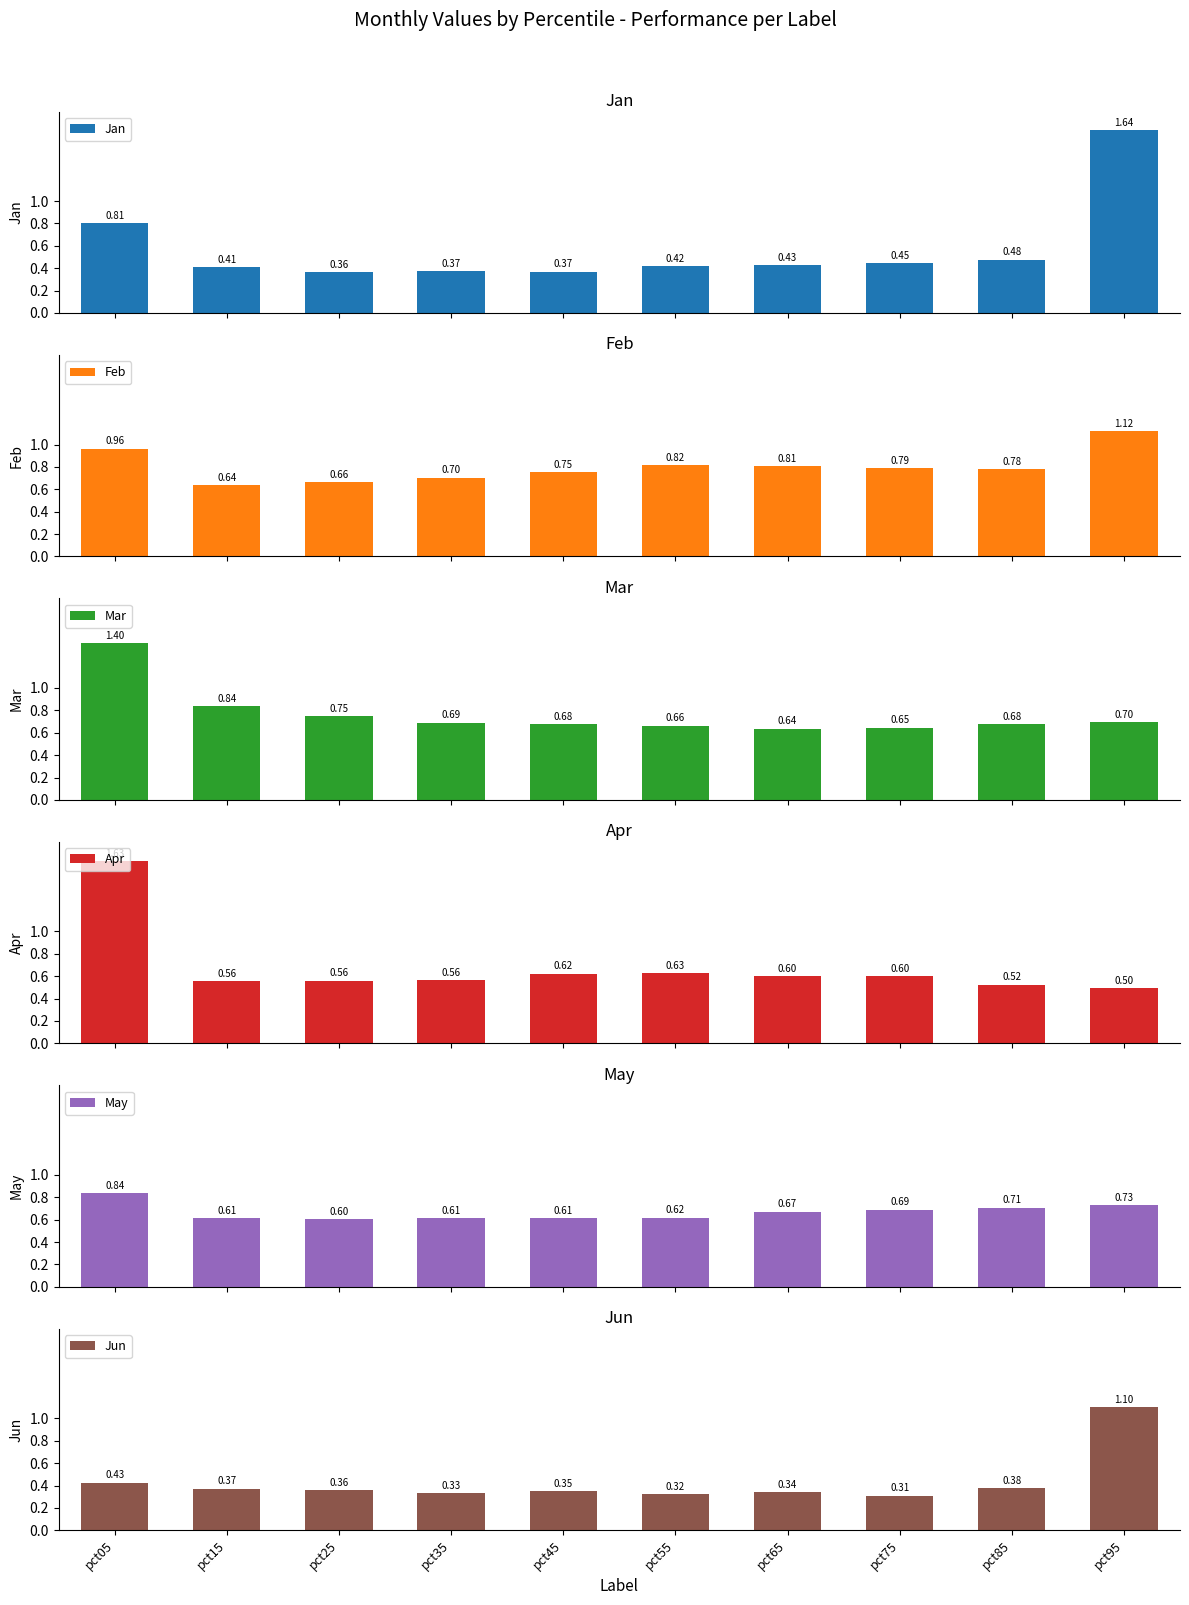

Which has a higher value, pct75 or pct45?

pct75